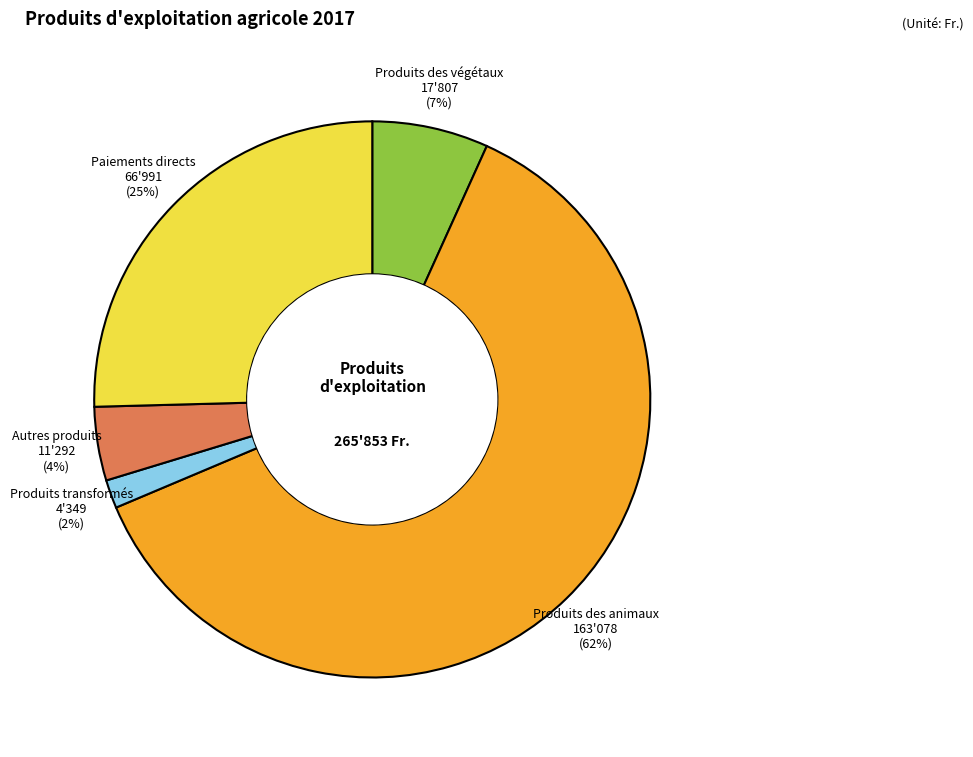

Is there any slice that represents more than half of the pie?

Yes